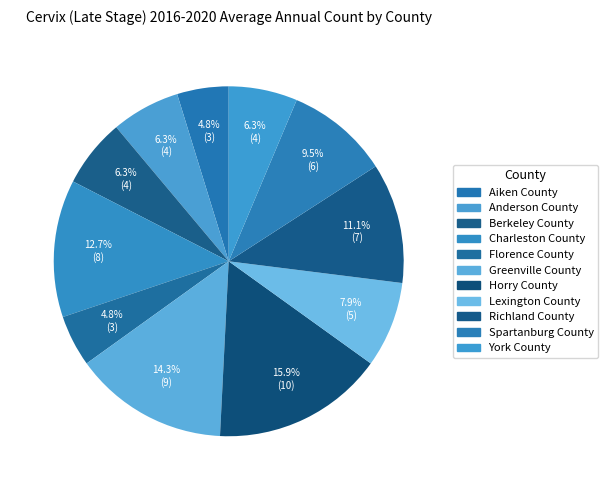

To the nearest percent, what portion does Spartanburg County represent?

10%